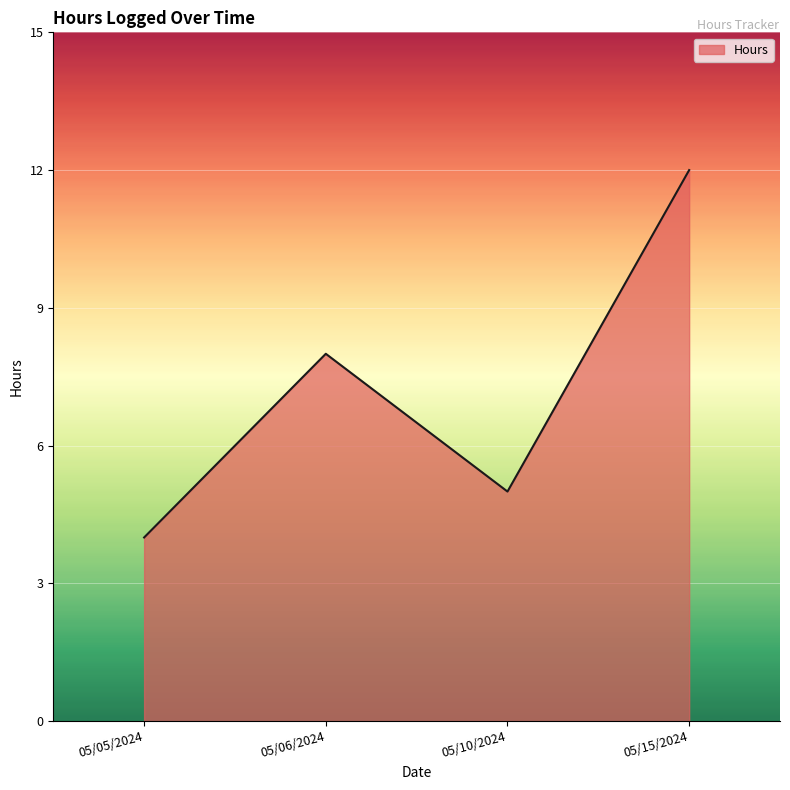

The value at 05/10/2024 is 5. True or false?

True